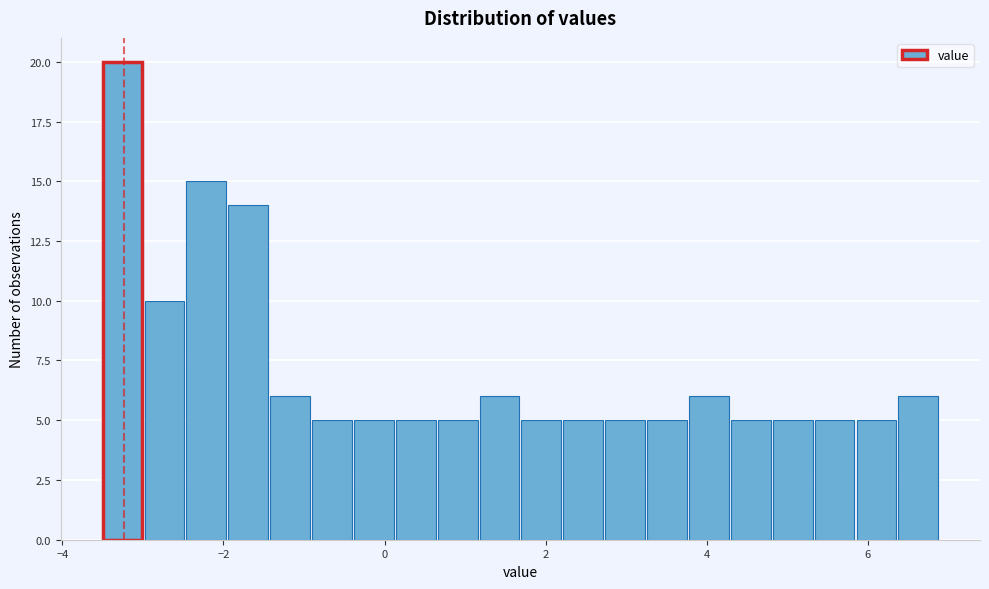

Around what value on the x-axis is the tallest bar? Give the approximate position of its centre, as read against the axis.

-3.2